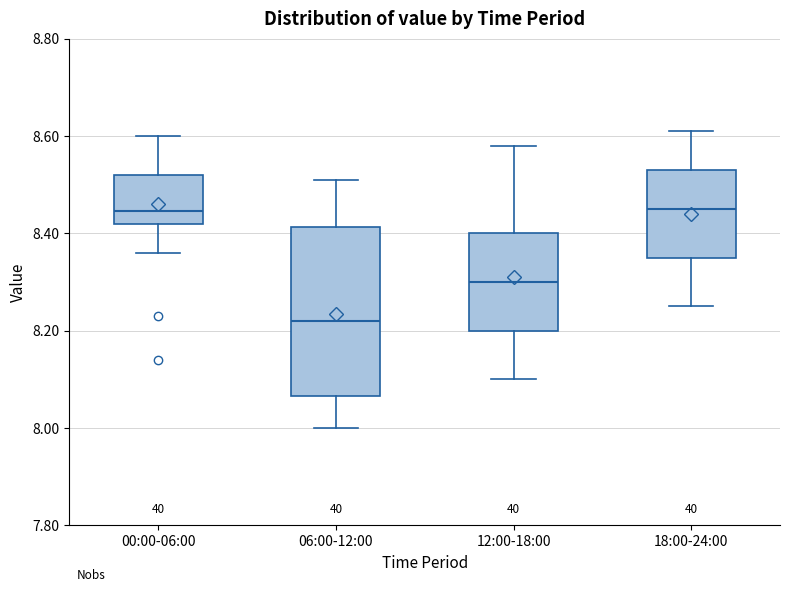

Where does the lower whisker of the box for 18:00-24:00 end on the y-axis? The values are not printed on the chart, so give them approximately, as read against the axis.

8.26